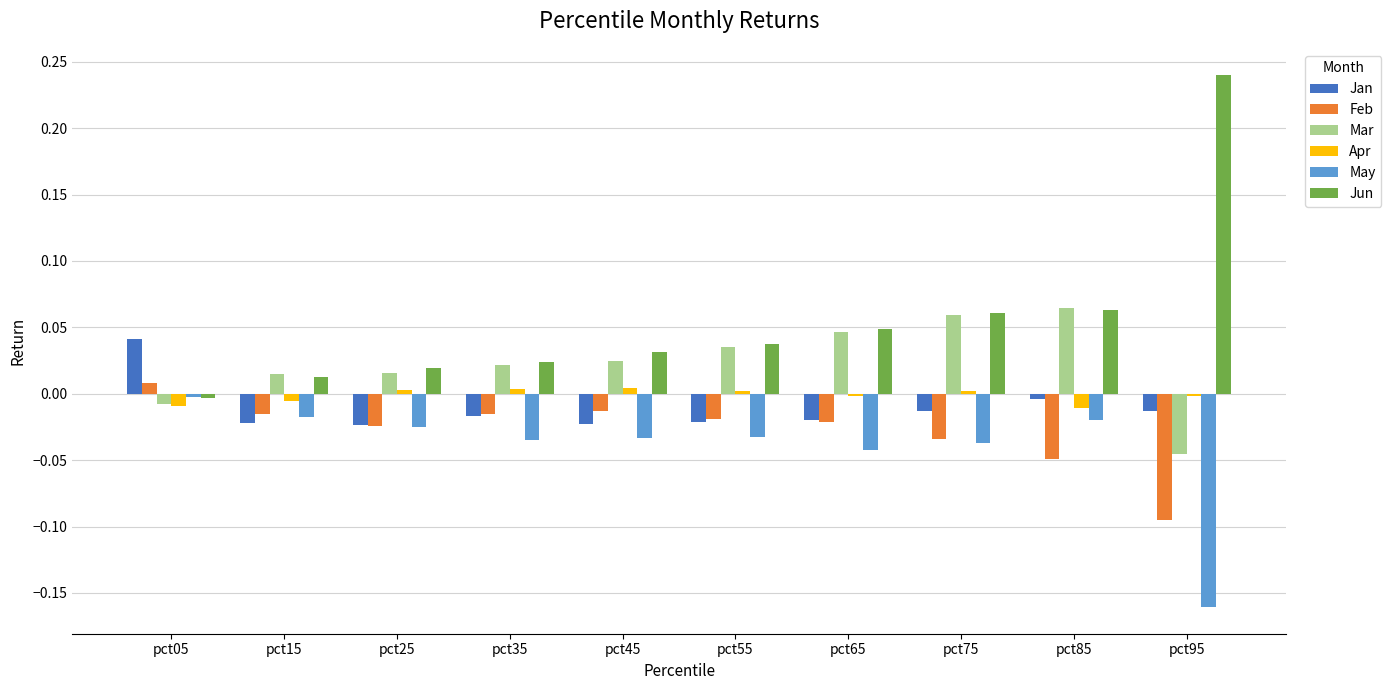

The value of Feb at pct45 is -0.0. True or false?

True